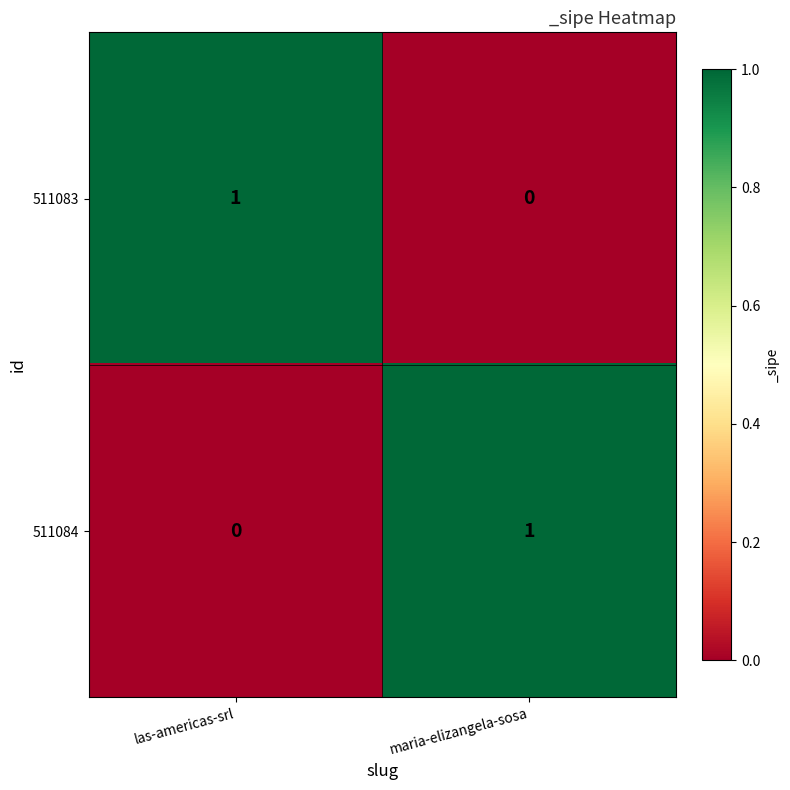

Reading left to right, list all the values displayed in this chart.

511083: las-americas-srl=1	maria-elizangela-sosa=0
511084: las-americas-srl=0	maria-elizangela-sosa=1